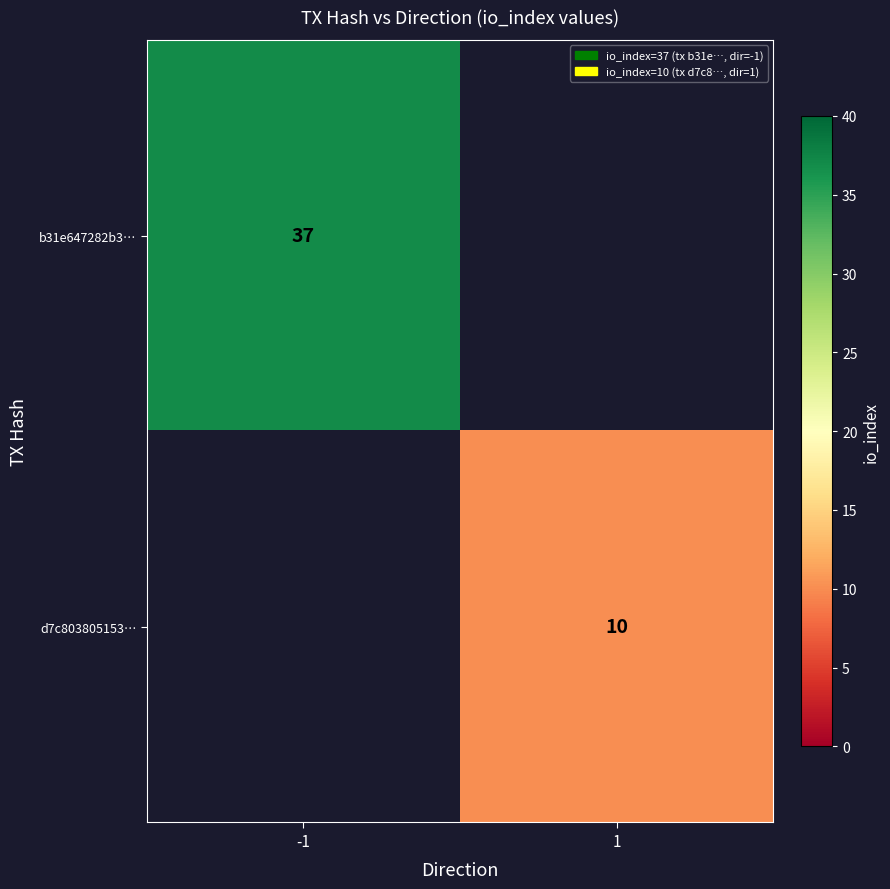

True or false: d7c803805153… has a value of 16 at 1.

False